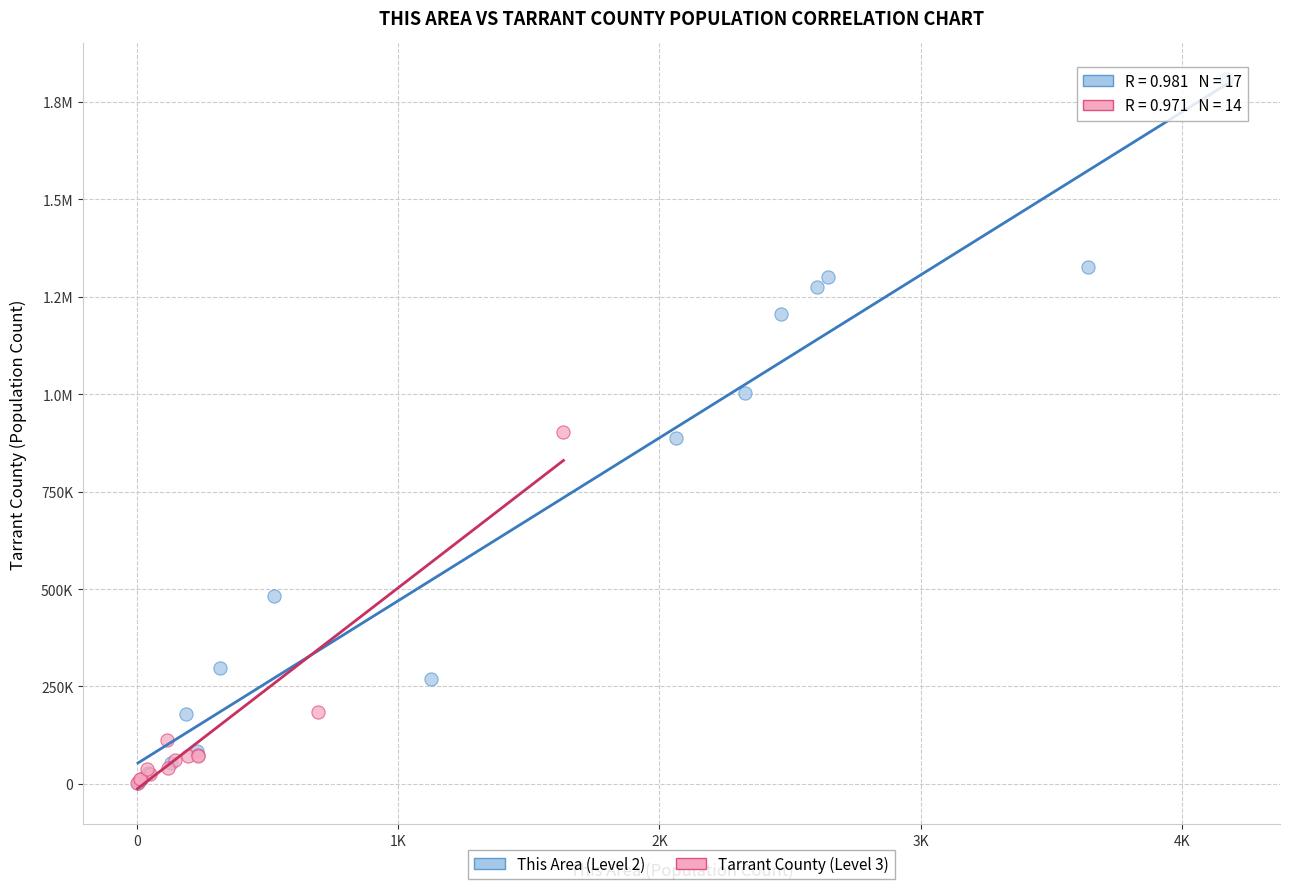

What are all the series names shown in the legend?

This Area (Level 2), Tarrant County (Level 3)